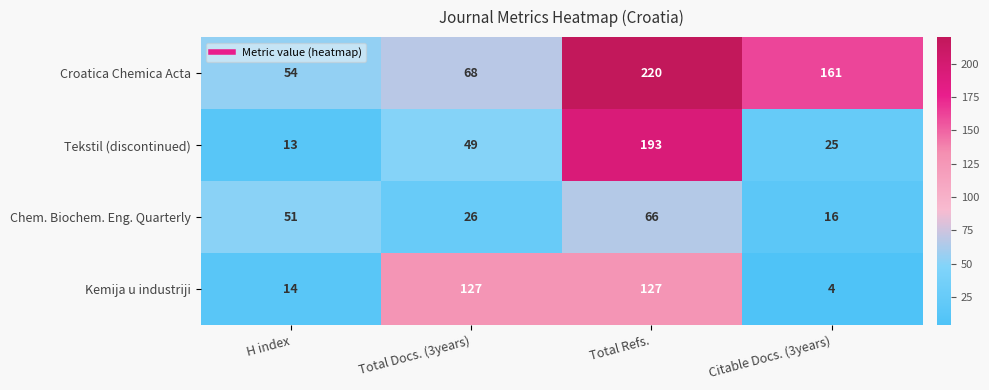

The Kemija u industriji series shows 127 at Total Refs.. True or false?

True